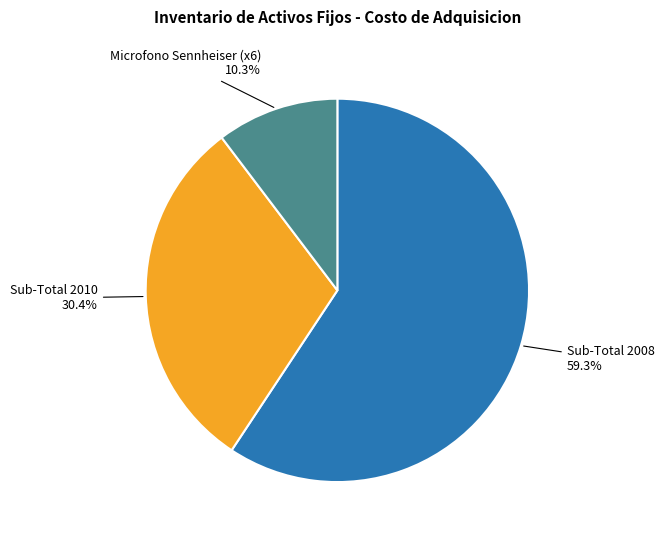

Is there a majority slice in this chart?

Yes